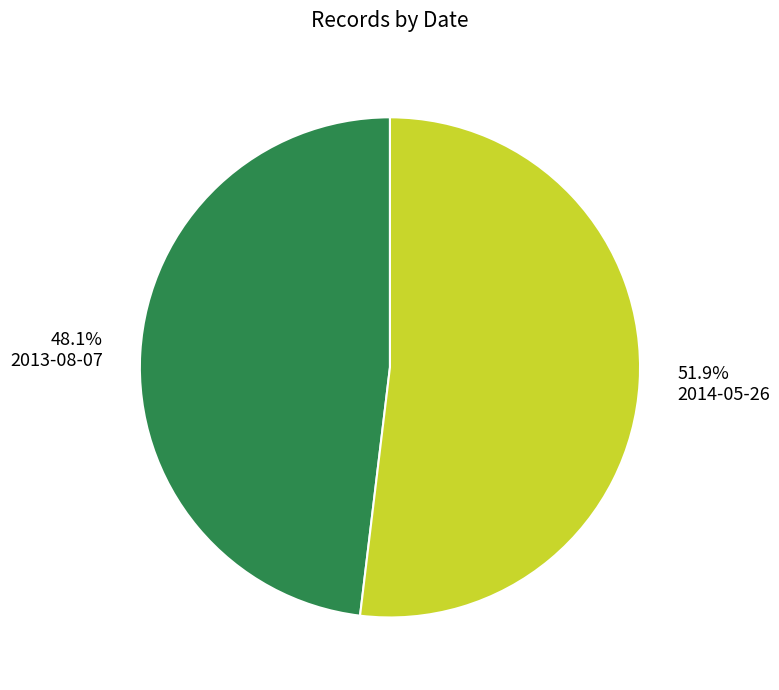

The 2014-05-26 slice represents 52% of the pie. True or false?

True